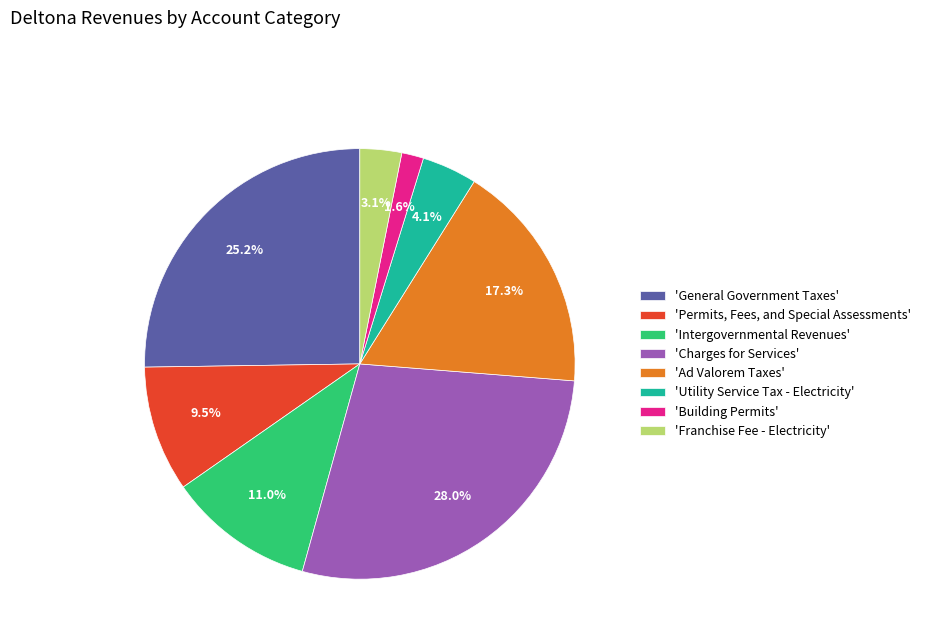

Rank the categories by value from highest to lowest.

'Charges for Services', 'General Government Taxes', 'Ad Valorem Taxes', 'Intergovernmental Revenues', 'Permits, Fees, and Special Assessments', 'Utility Service Tax - Electricity', 'Franchise Fee - Electricity', 'Building Permits'